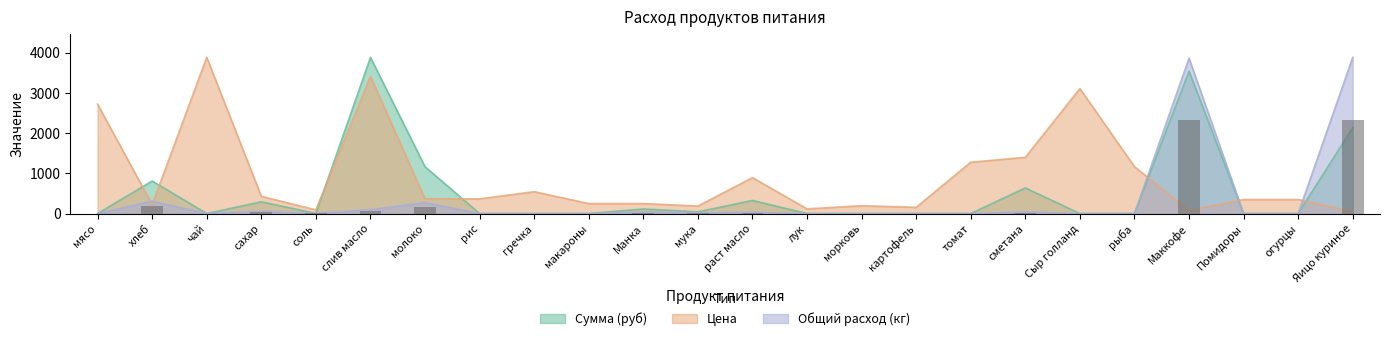

True or false: Сумма (руб) has a value of 3540.0 at Маккофе.

True